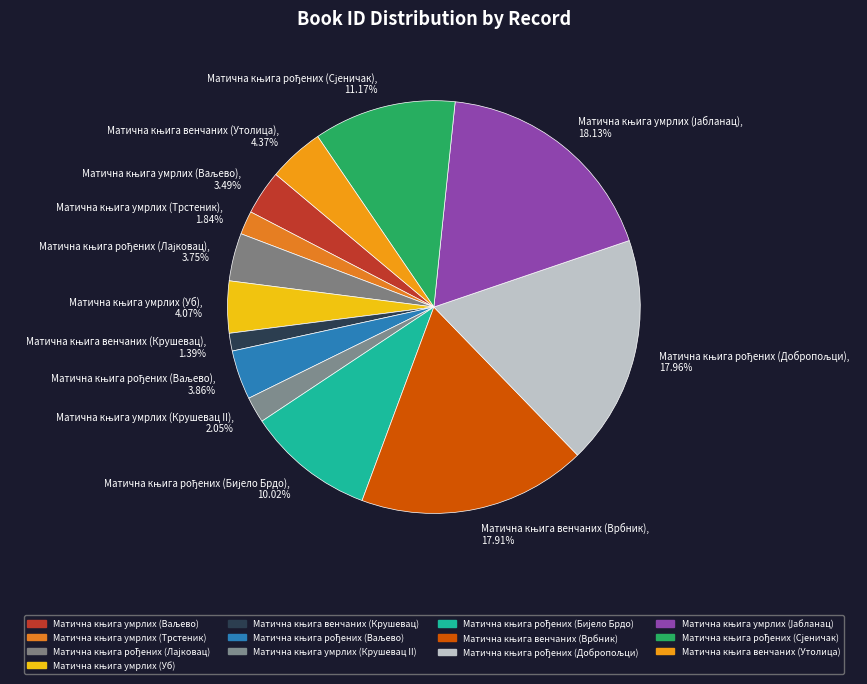

How many slices are in this pie chart?

13